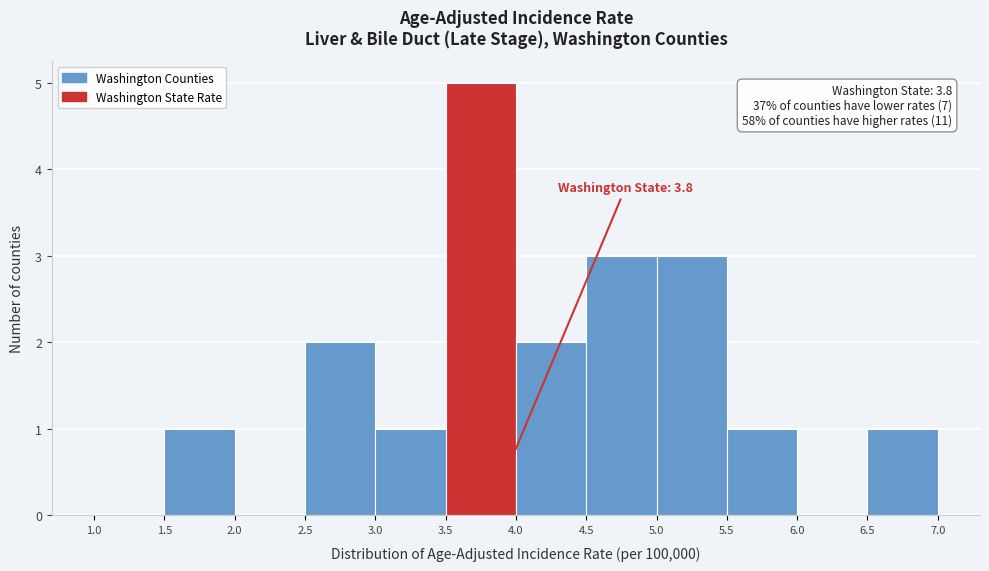

Over which range of the x-axis is the bar tallest?

3.5 to 4.0